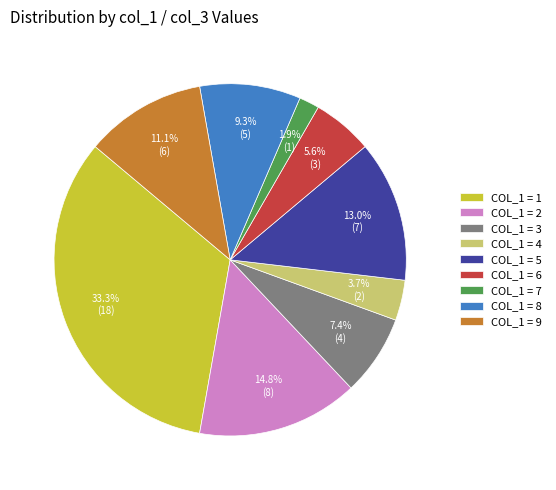

How many slices are in this pie chart?

9